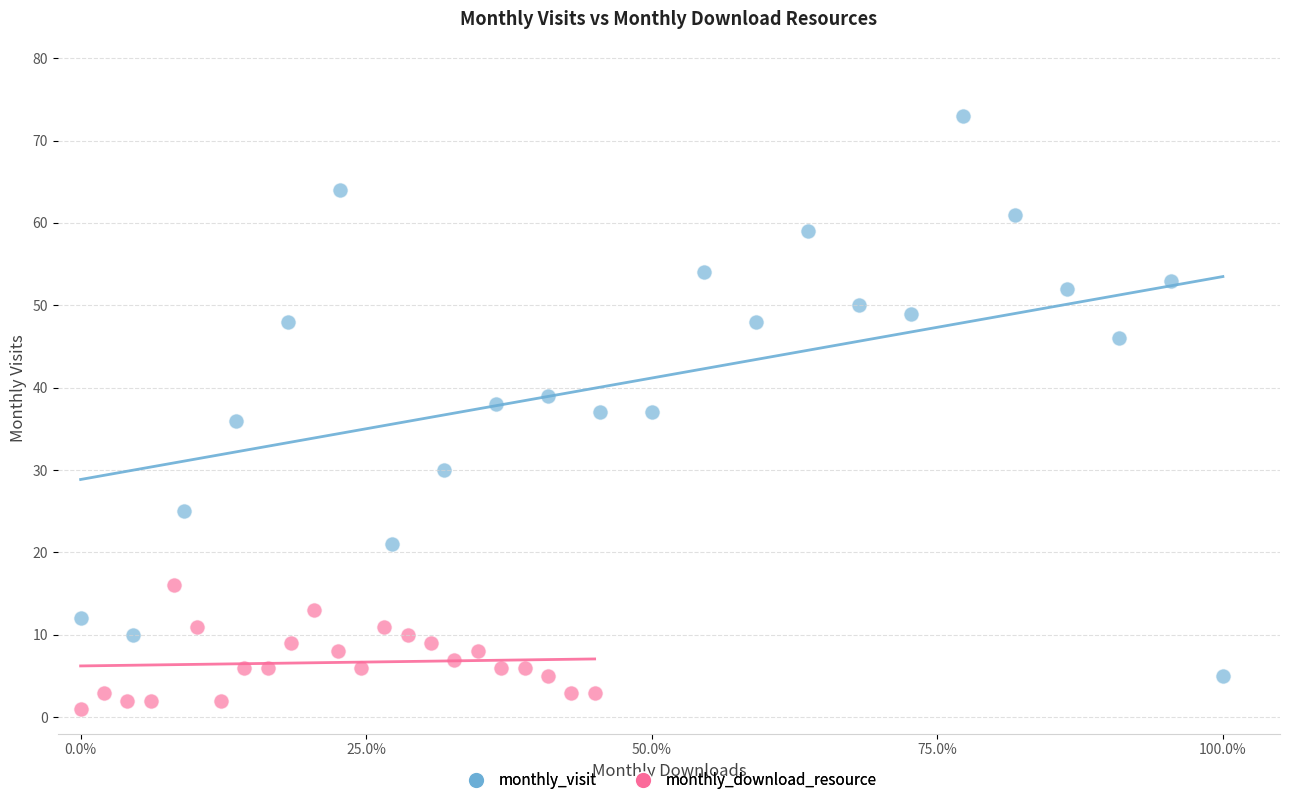

What are all the series names shown in the legend?

monthly_visit, monthly_download_resource